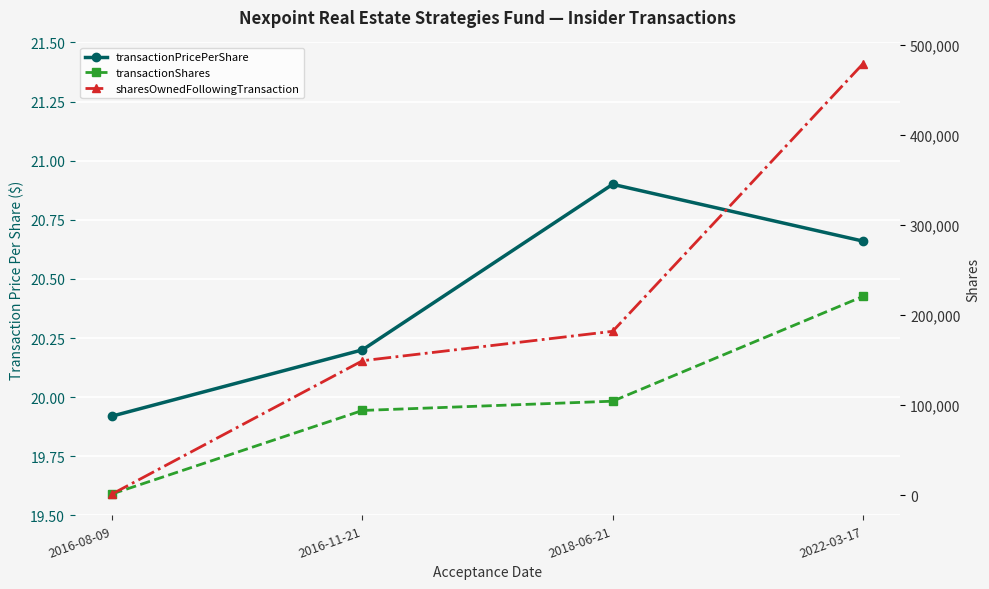

What is the label of the 1st point from the left?

2016-08-09